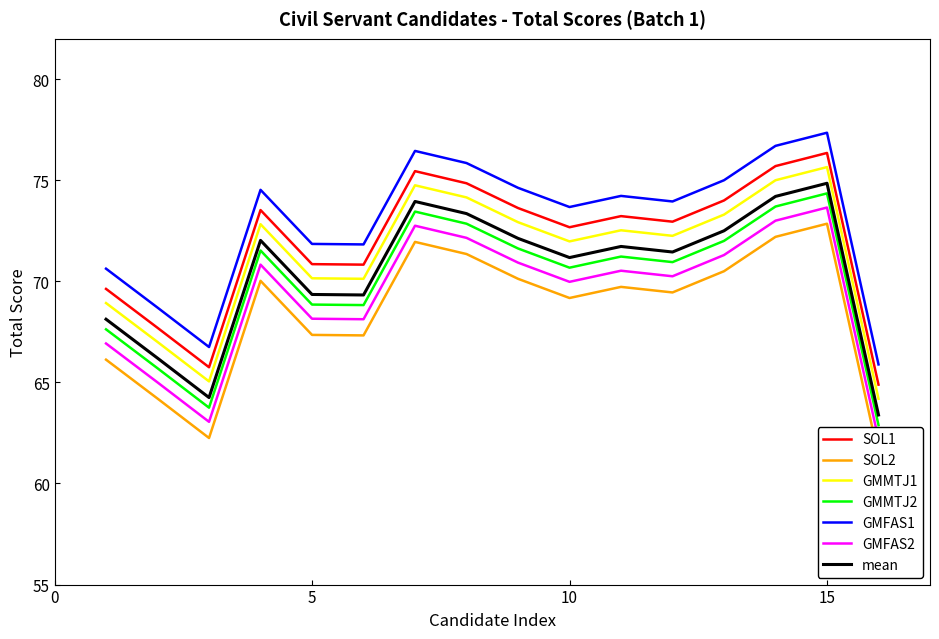

Is it true that GMFAS1 equals 77.3 at 15?

True